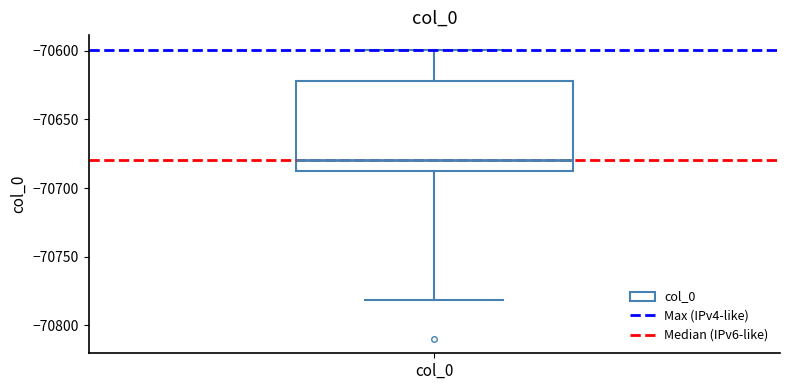

Transcribe this box plot: give where the median line is, the range the box spans, and where the two whiskers end, as read against the y-axis. The values are not printed on the chart, so give them approximately, as read against the axis.

median -70680, box -70690 to -70620, whiskers -70780 to -70600